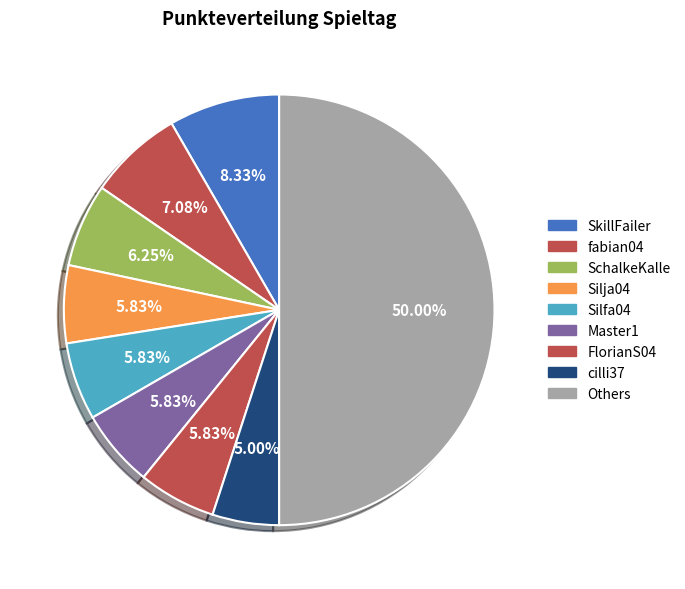

Is there a majority slice in this chart?

No